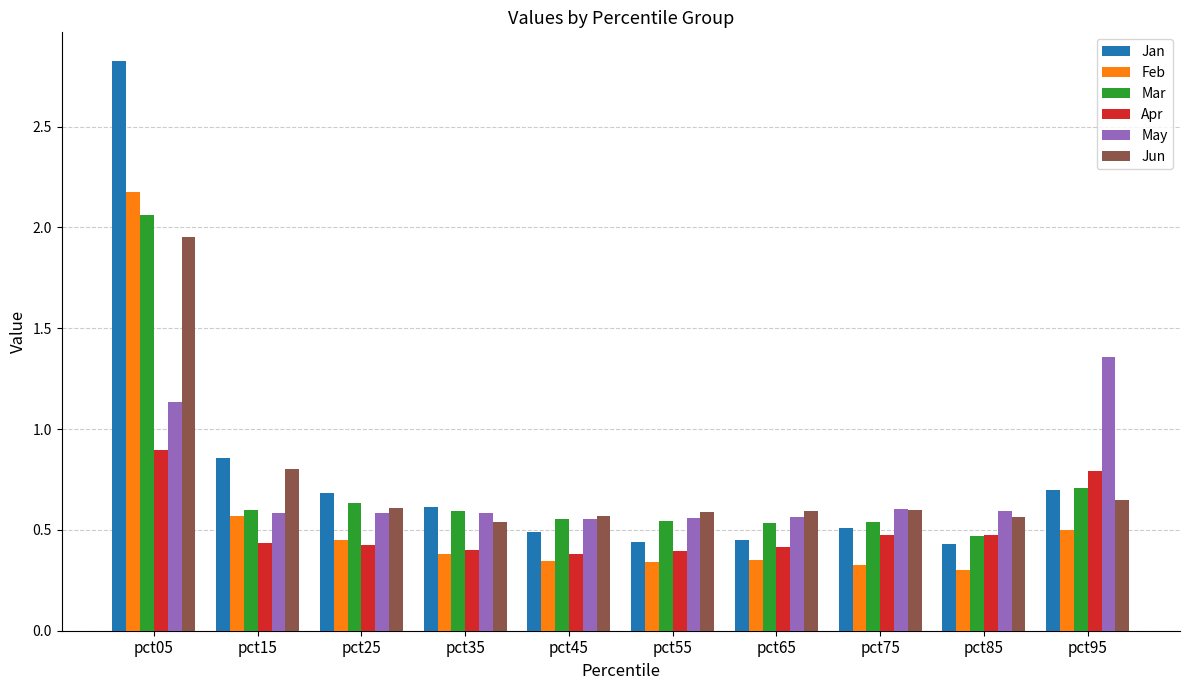

What is the sum of the Feb values at pct65 and pct55?

0.7